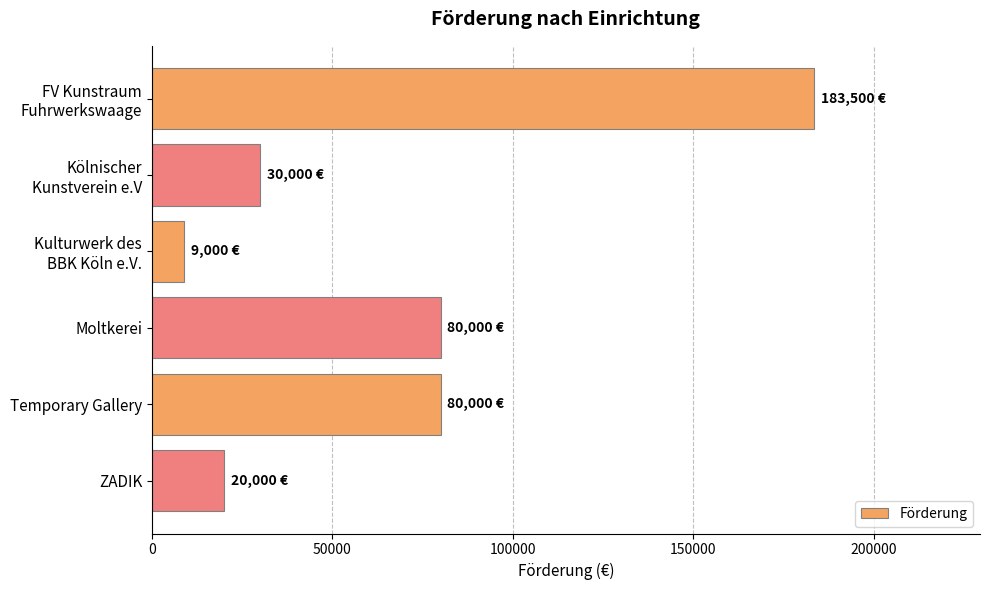

The chart shows a value of 80000 at Temporary Gallery. True or false?

True